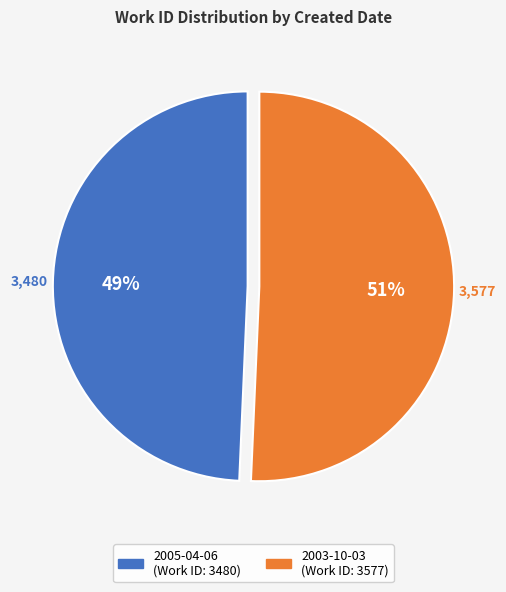

To the nearest percent, what percentage of the pie is 2005-04-06?

49%